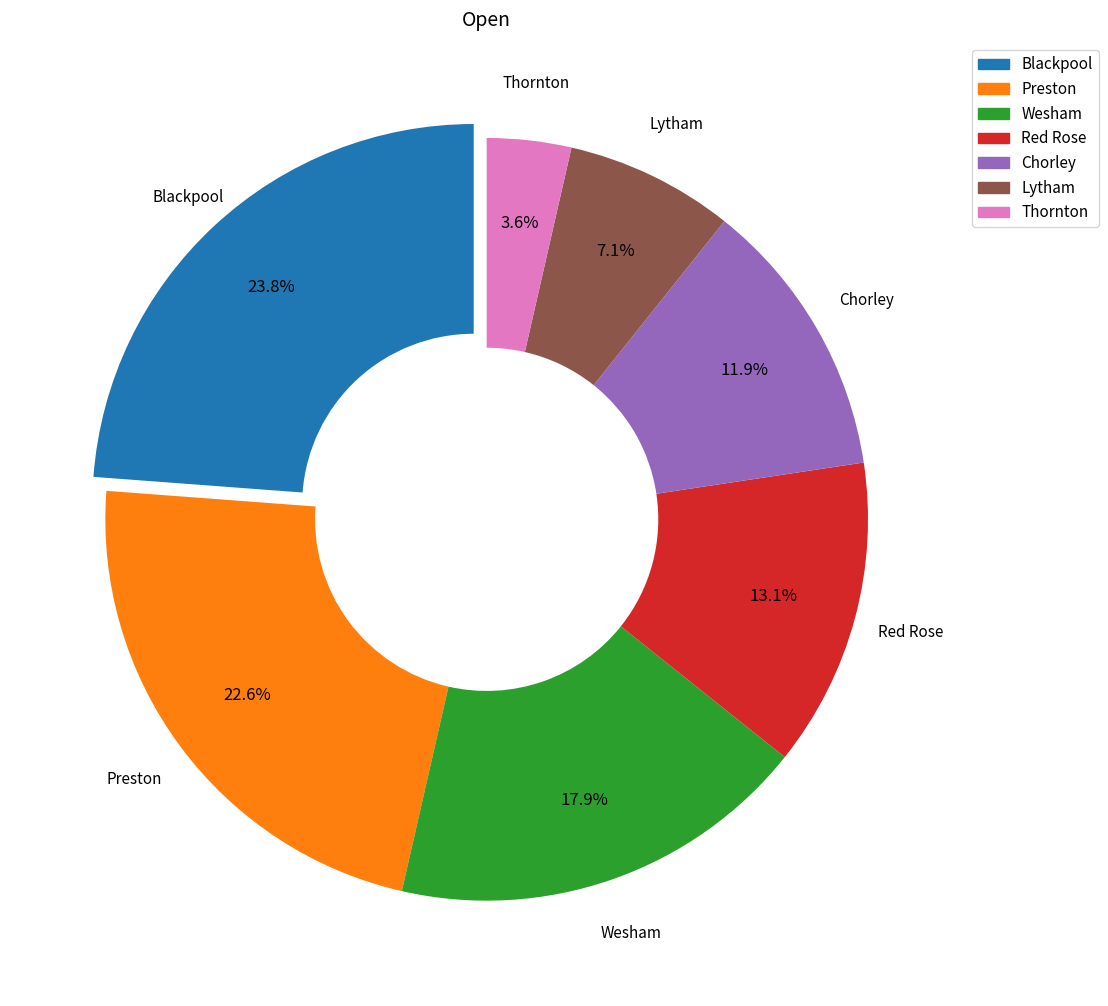

What is the largest slice in the pie chart?

Blackpool